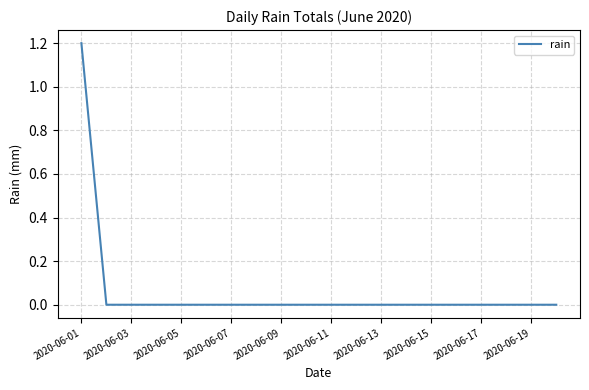

What is the difference between the maximum and minimum values?

1.2